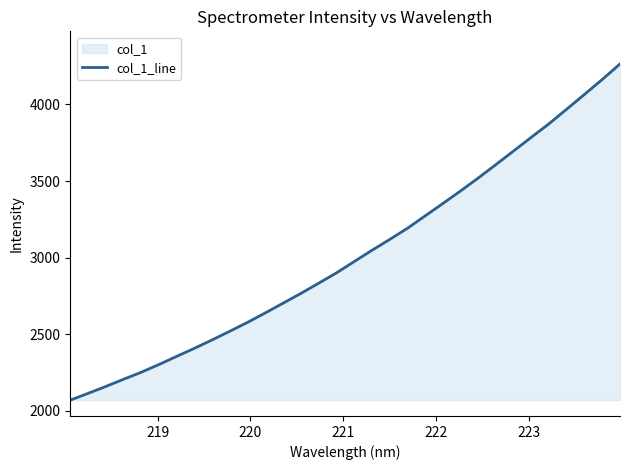

What is the maximum value shown in the chart?

4264.8